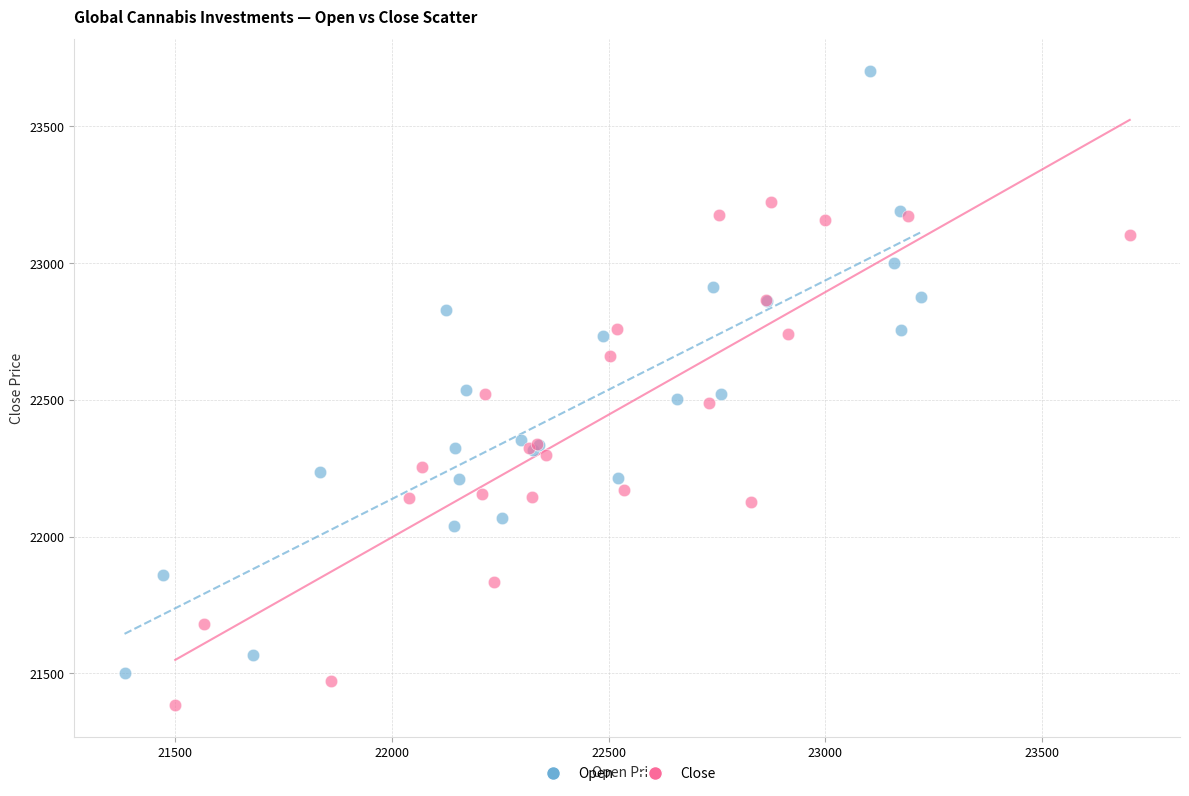

Which series has the widest spread of Y values?

Open